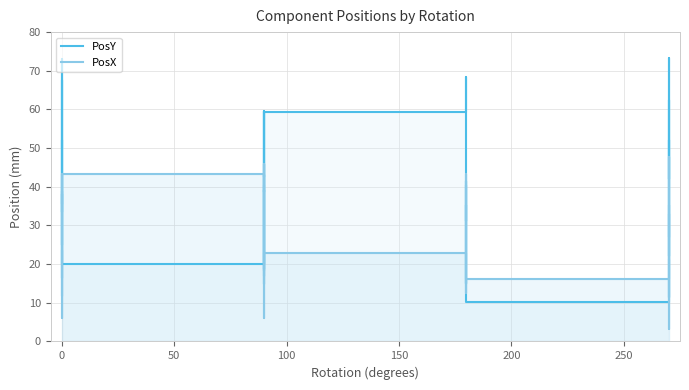

How many values in the PosY series are below 41?

20